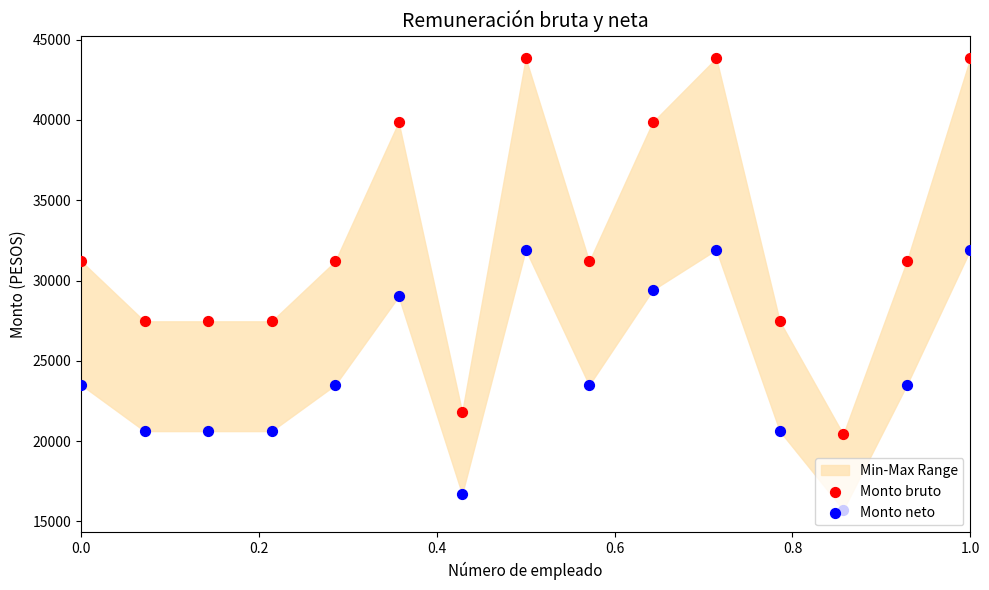

Which series has the largest total across all categories?

Monto bruto